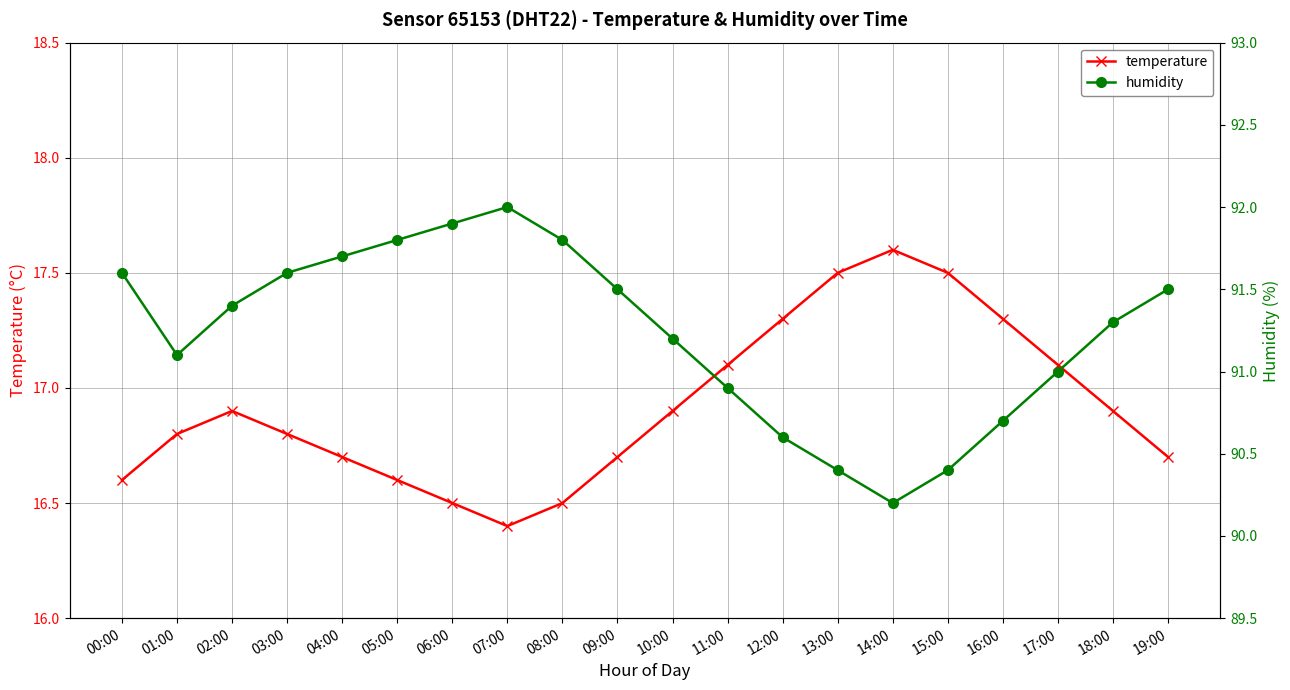

Which series changed the most between 10:00 and 12:00?

humidity